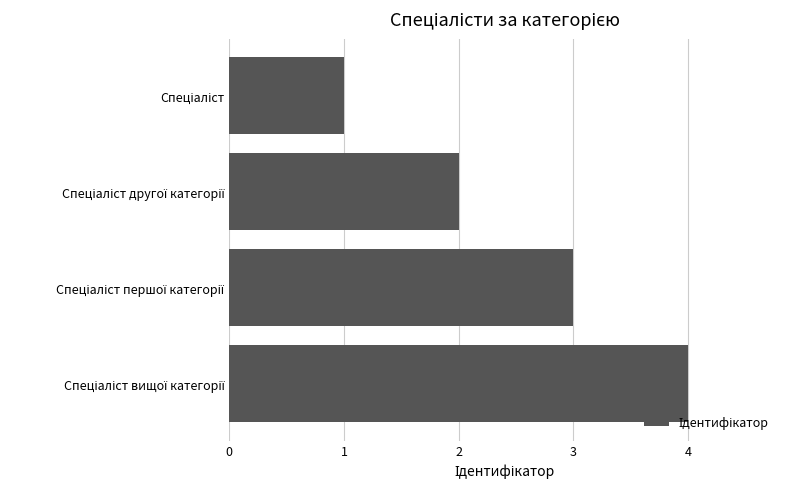

How many bars are there in total?

4